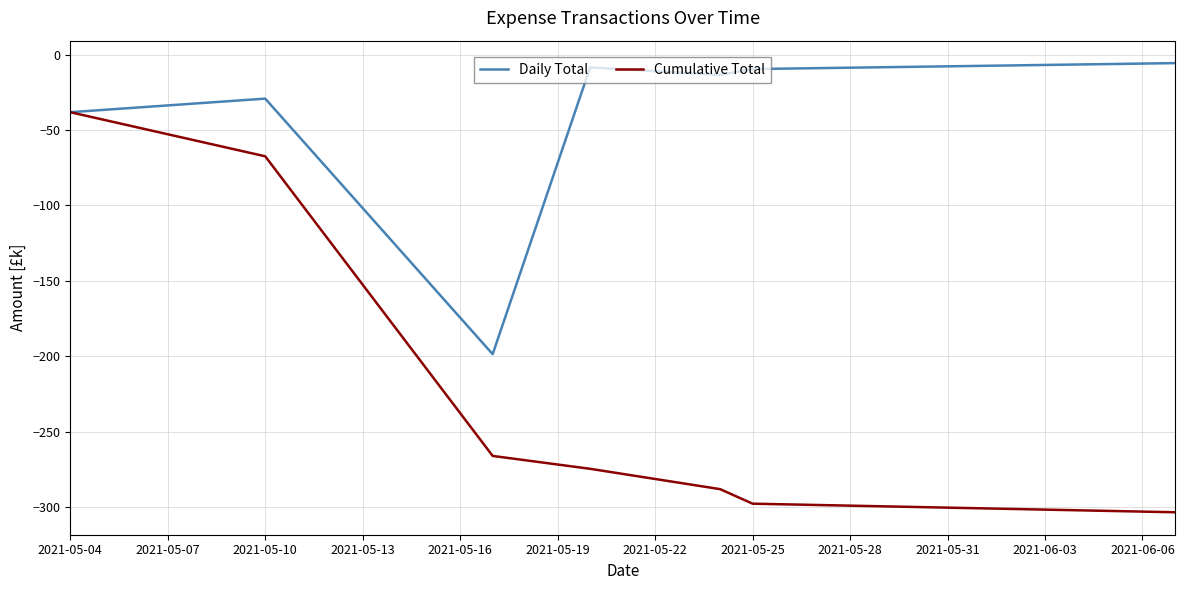

Which series has the largest total across all categories?

Daily Total